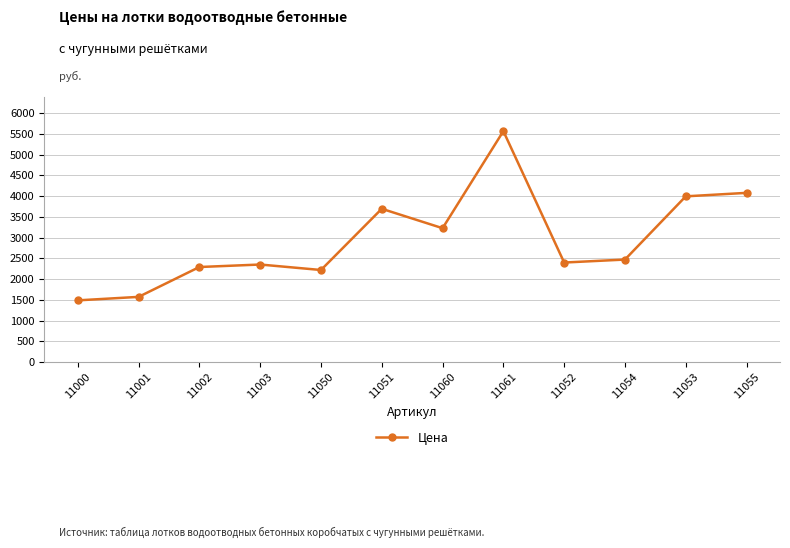

How many interior local valleys (lower than both neighbors) does the data have?

3